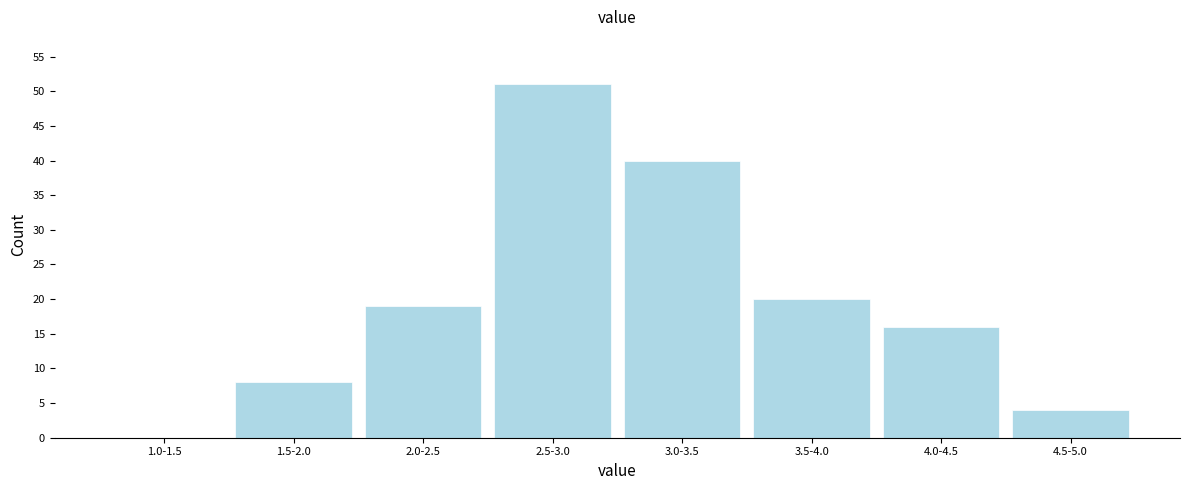

Reading left to right, list all the values displayed in this chart.

1.0-1.5=0	1.5-2.0=8	2.0-2.5=19	2.5-3.0=51	3.0-3.5=40	3.5-4.0=20	4.0-4.5=16	4.5-5.0=4